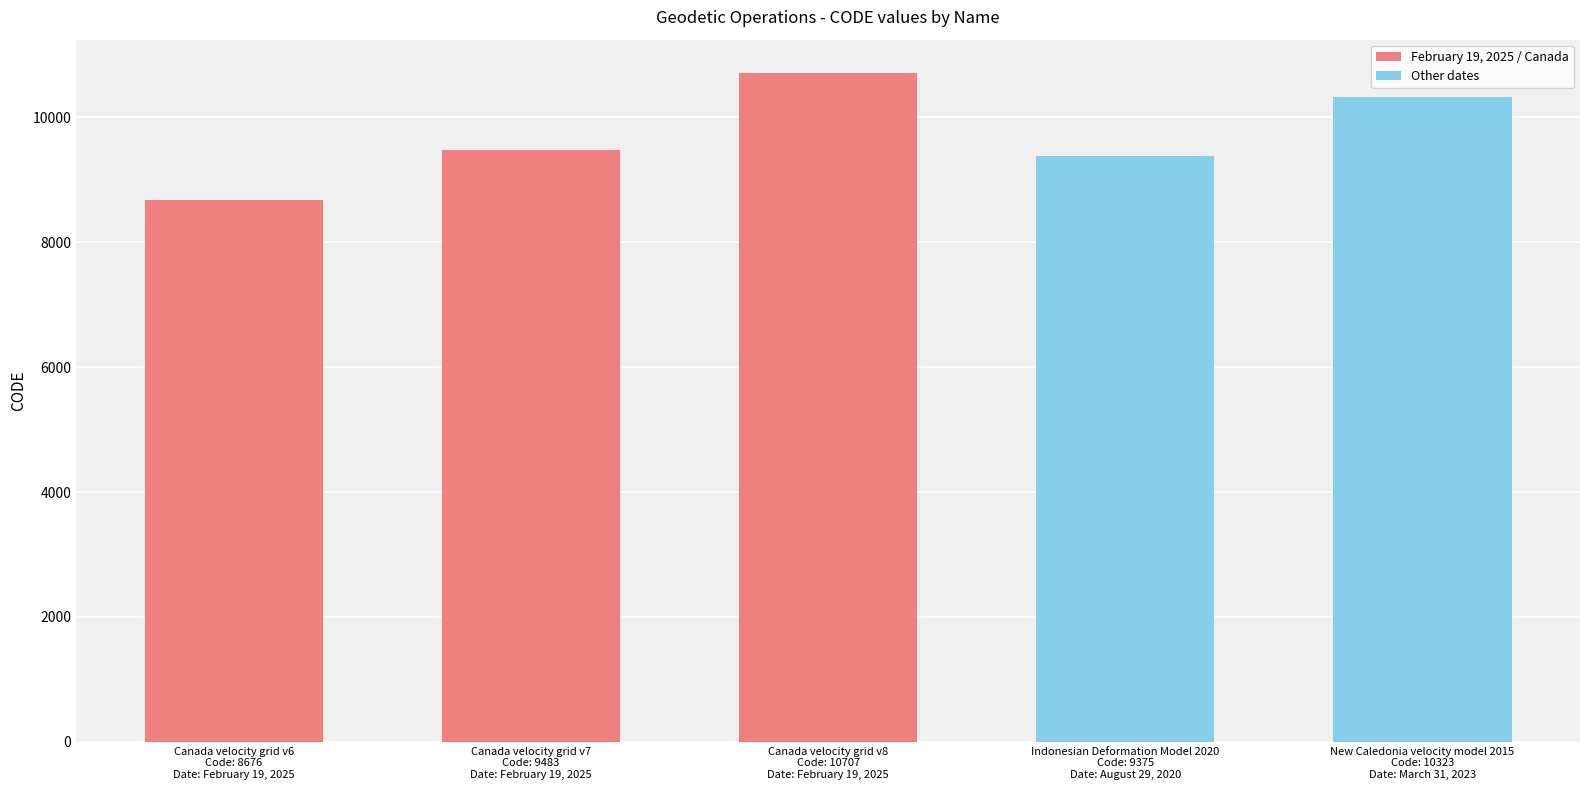

What value does the data have at Indonesian Deformation Model 2020
Code: 9375
Date: August 29, 2020, to the nearest 100?

9400